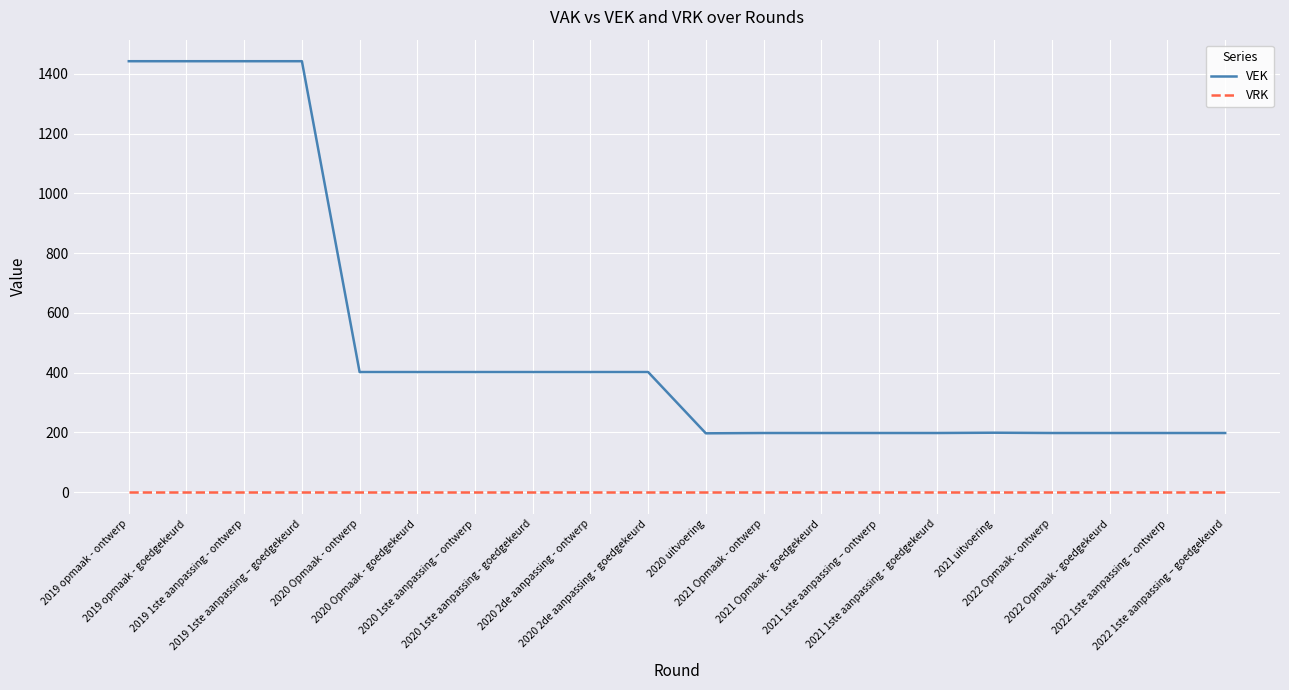

True or false: VRK and VEK intersect in this chart.

False